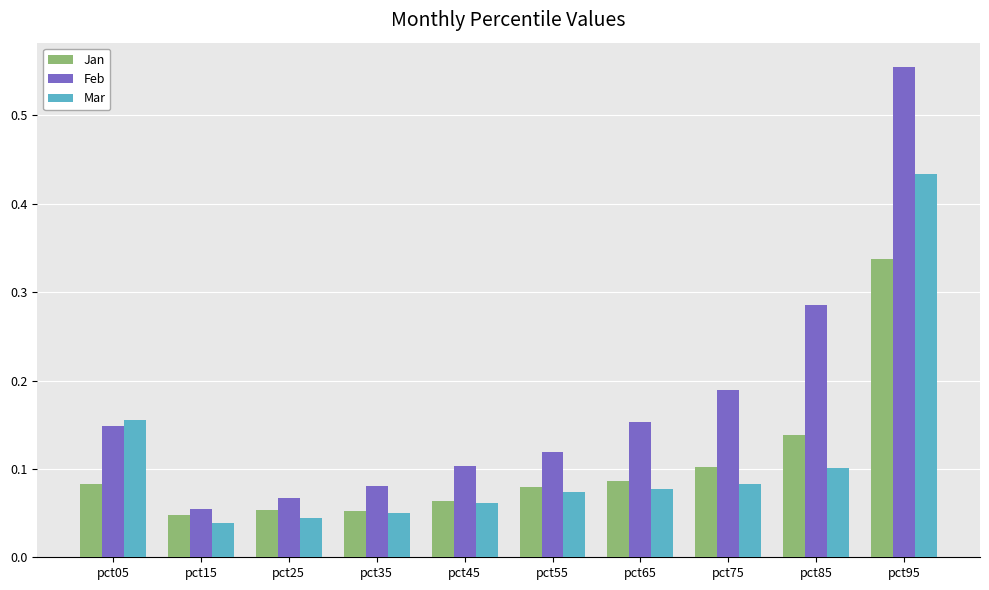

Which category has the highest value across all series?

pct95